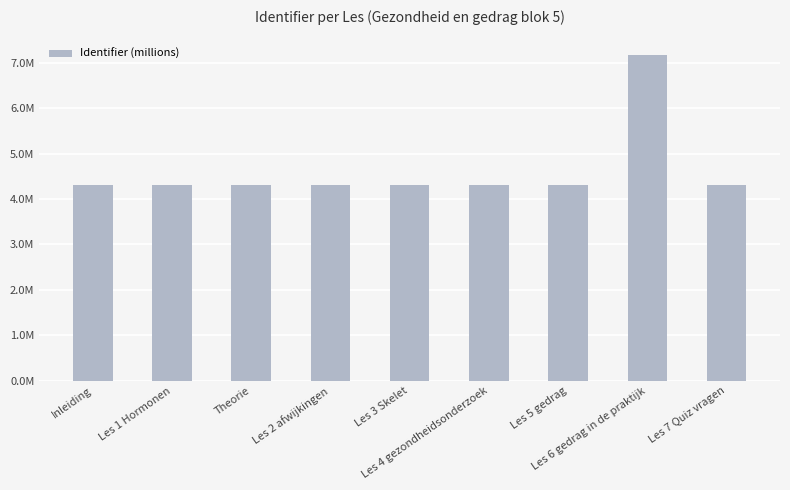

Between Les 7 Quiz vragen and Les 6 gedrag in de praktijk, which is larger?

Les 6 gedrag in de praktijk